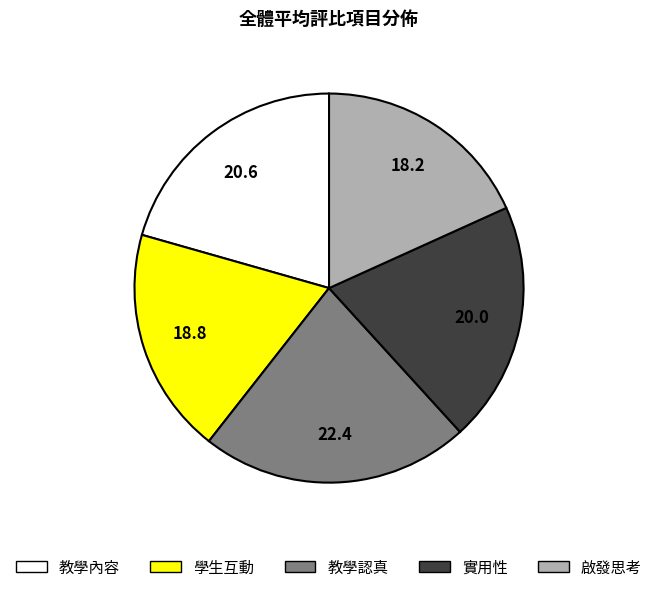

The 啟發思考 slice represents 31% of the pie. True or false?

False